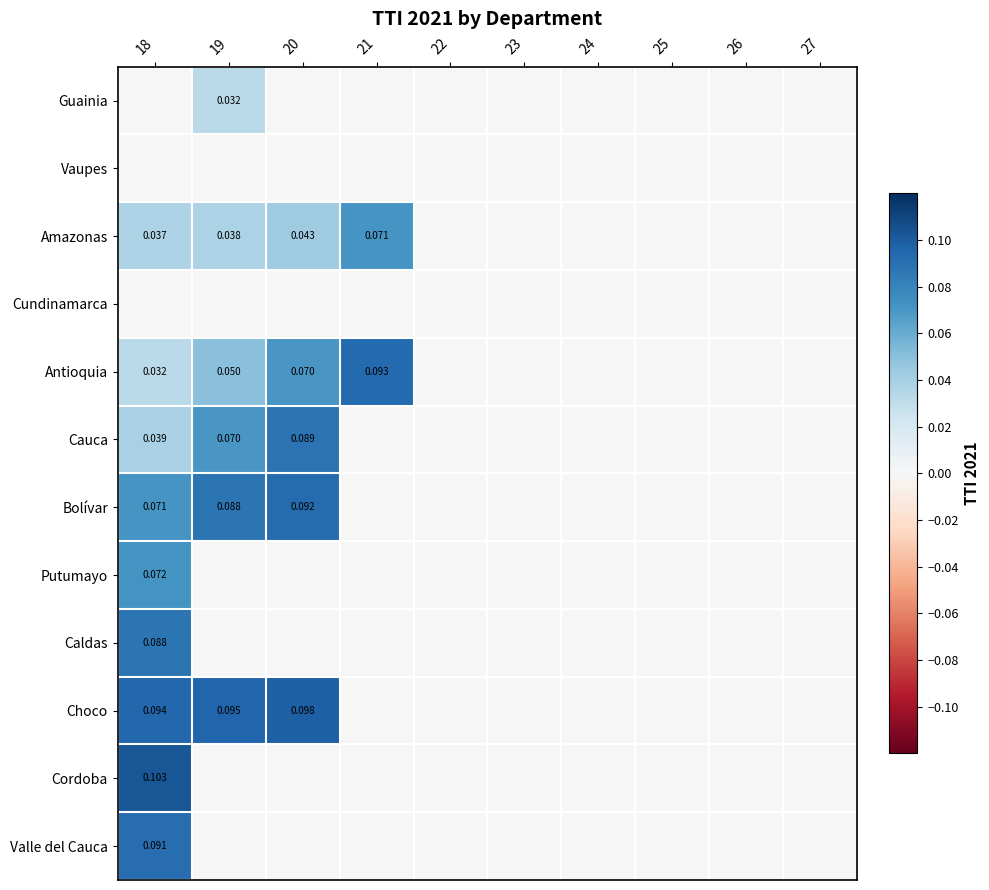

What is the spread (max minus min) of values at 19?

0.1